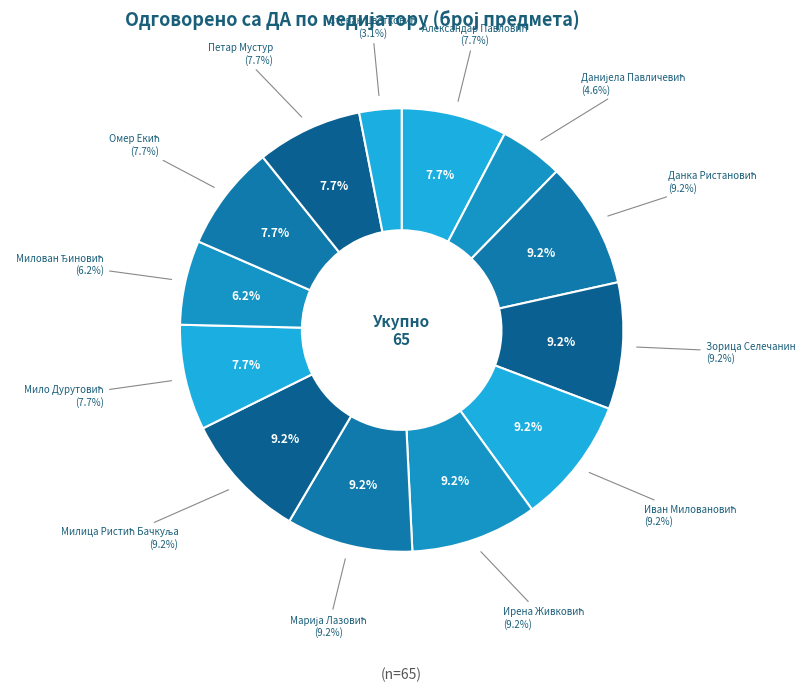

What is the ratio of the value at Омер Екић to the value at Петар Мустур?

1.0